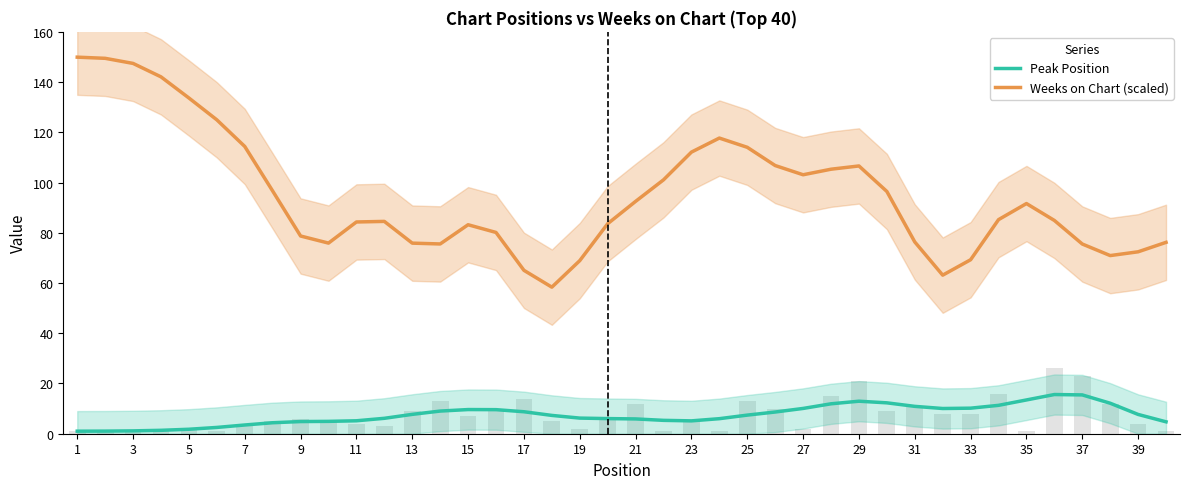

What is the value of the Peak Position bar at the 24th from the left?

6.1